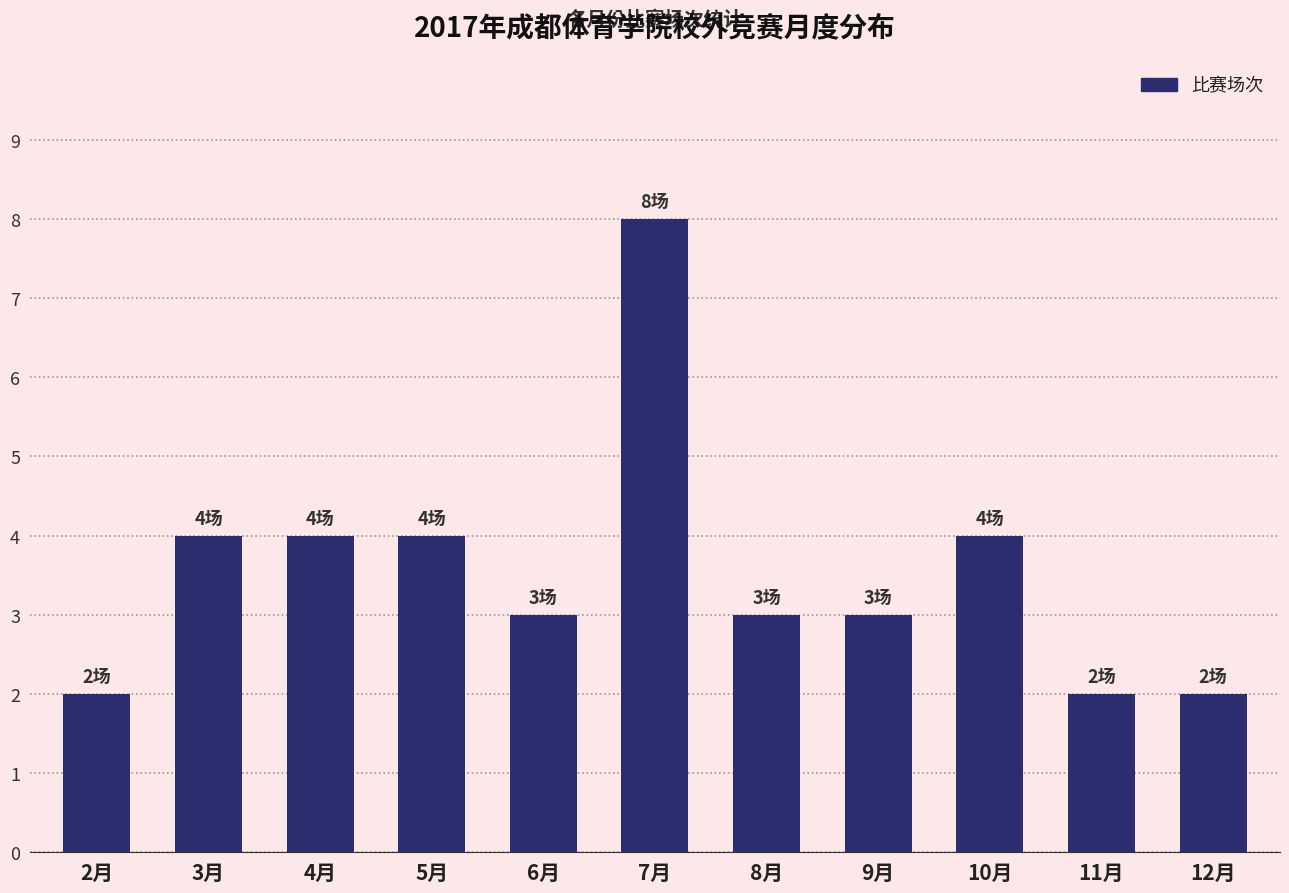

Reading right to left, extract all data points from this chart.

2	2	4	3	3	8	3	4	4	4	2